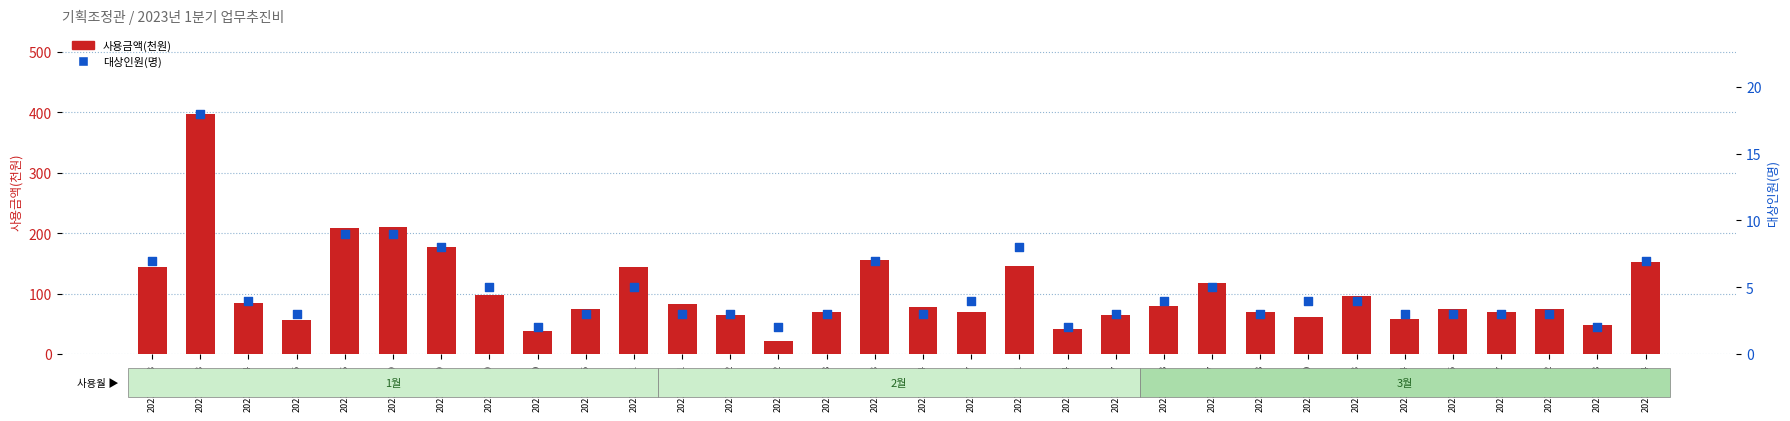

Which series has the largest Y range (max minus min)?

사용금액(천원)